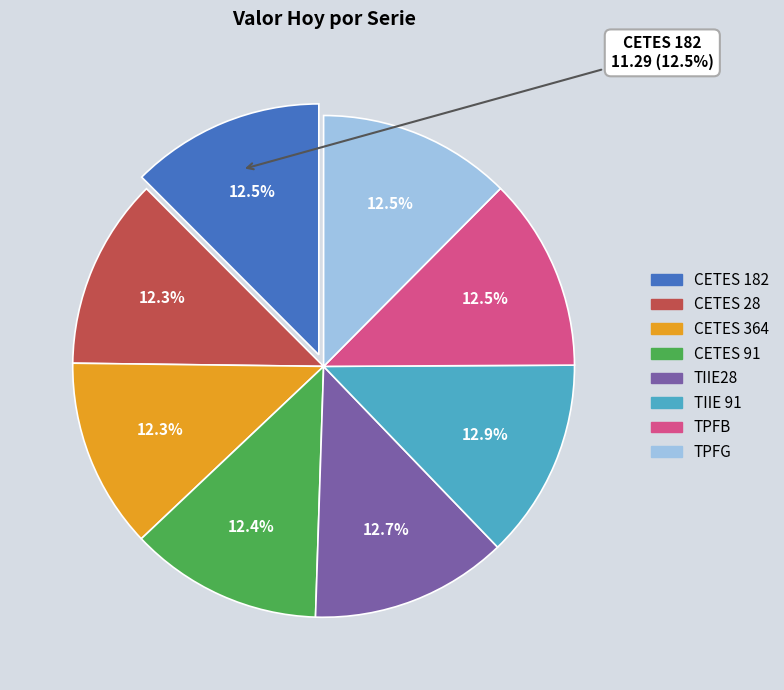

Which category has the smallest portion of the pie?

CETES 364